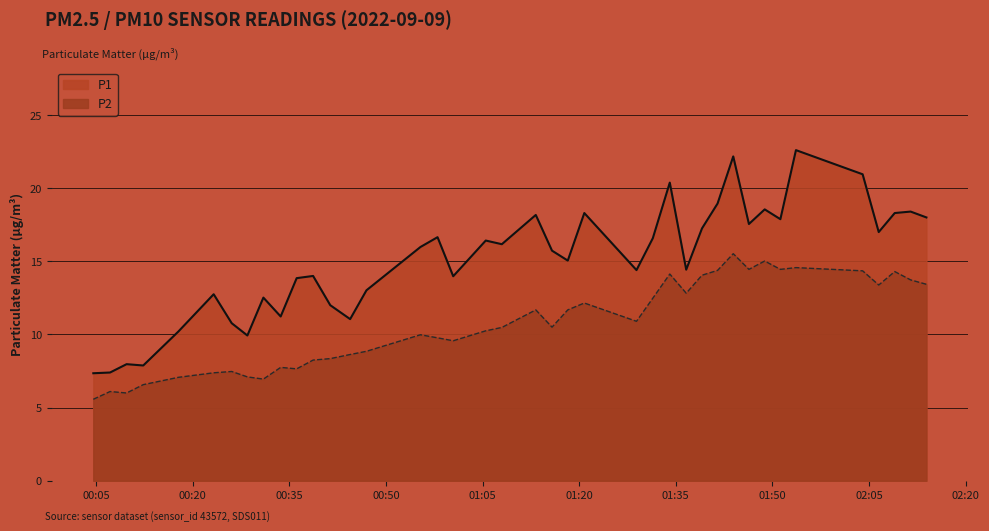

True or false: P1 and P2 cross at least once.

False